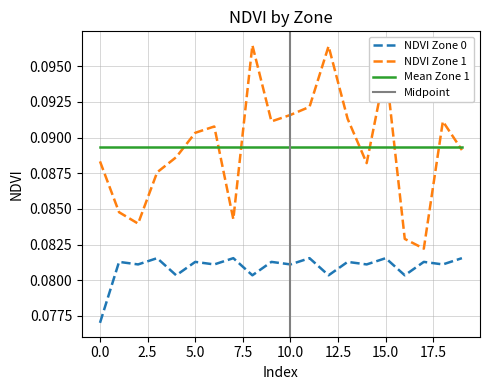

What is the smallest value displayed?

0.1